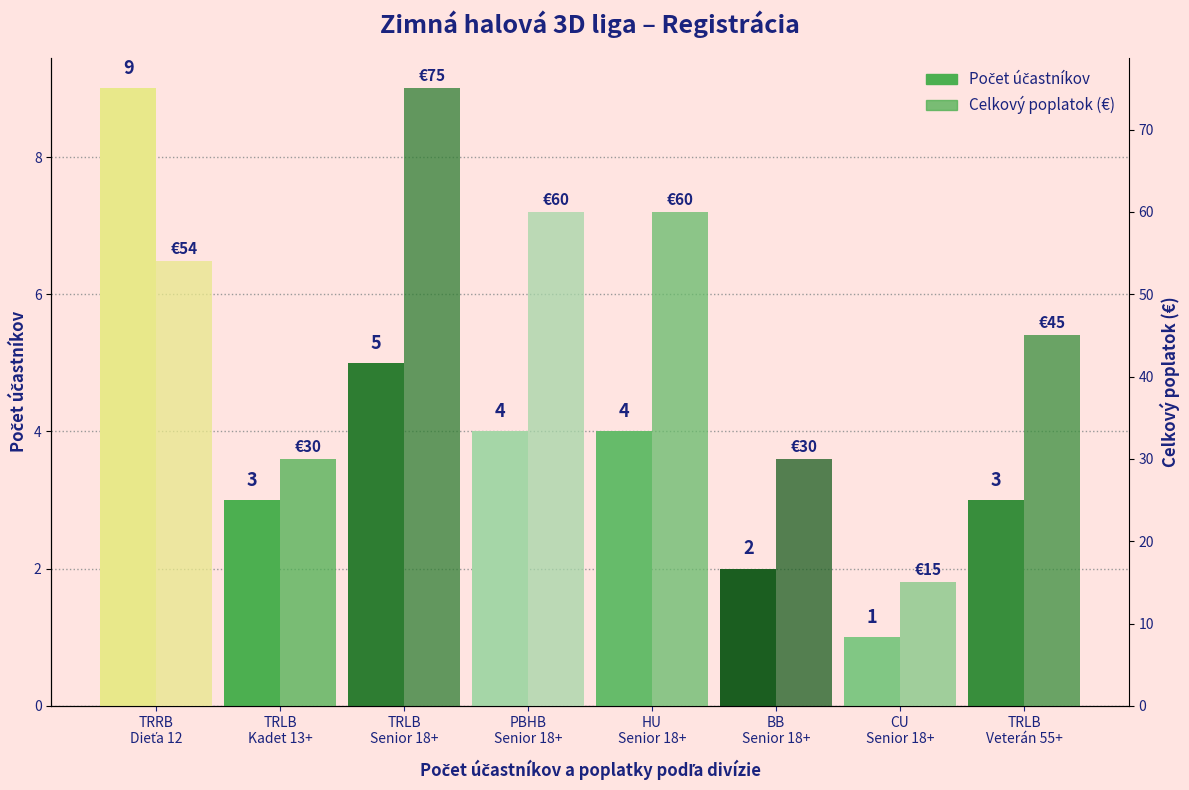

Which series has the largest total across all categories?

Celkový poplatok (€)